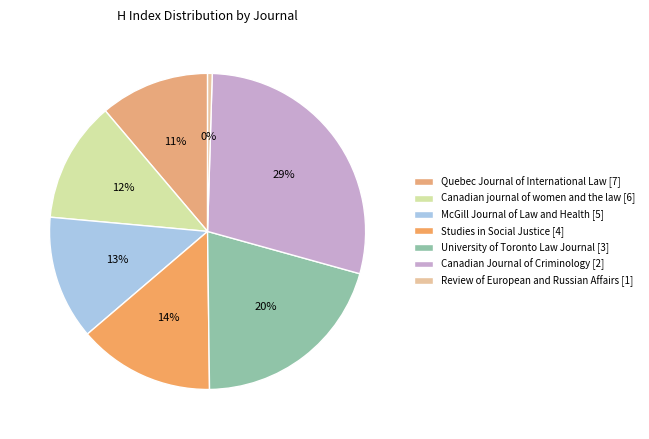

Does any single category account for the majority?

No